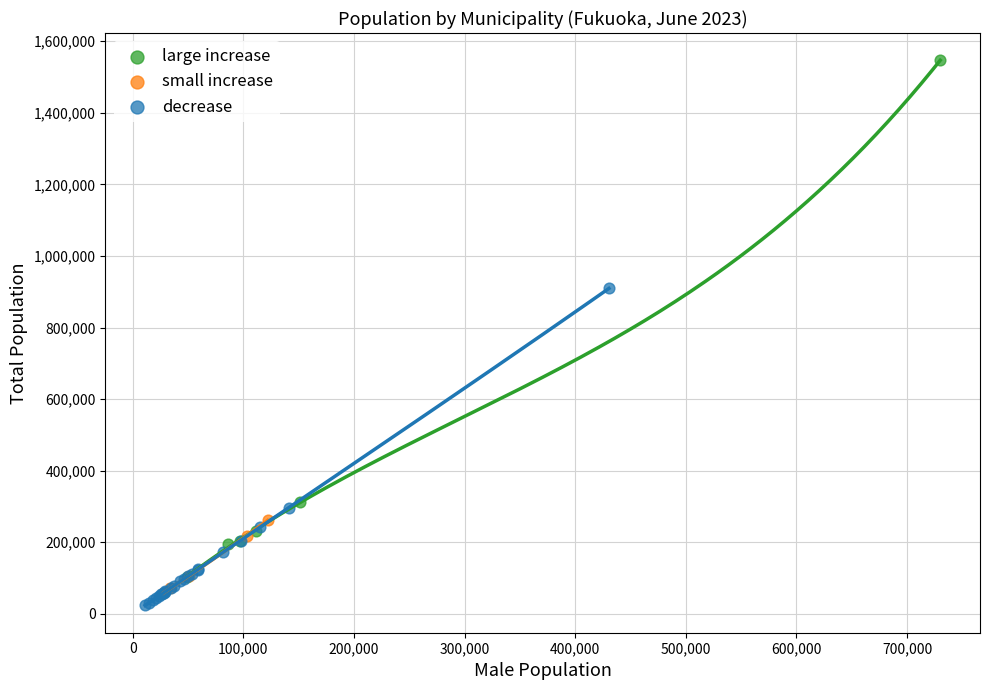

Which series has the largest Y range (max minus min)?

large increase